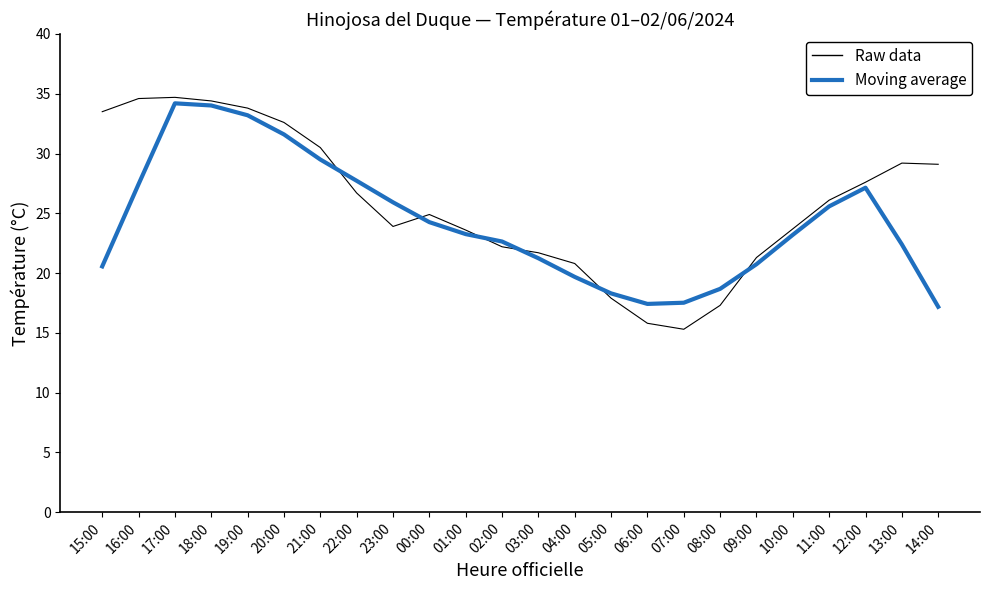

What is the smallest value displayed?

15.3